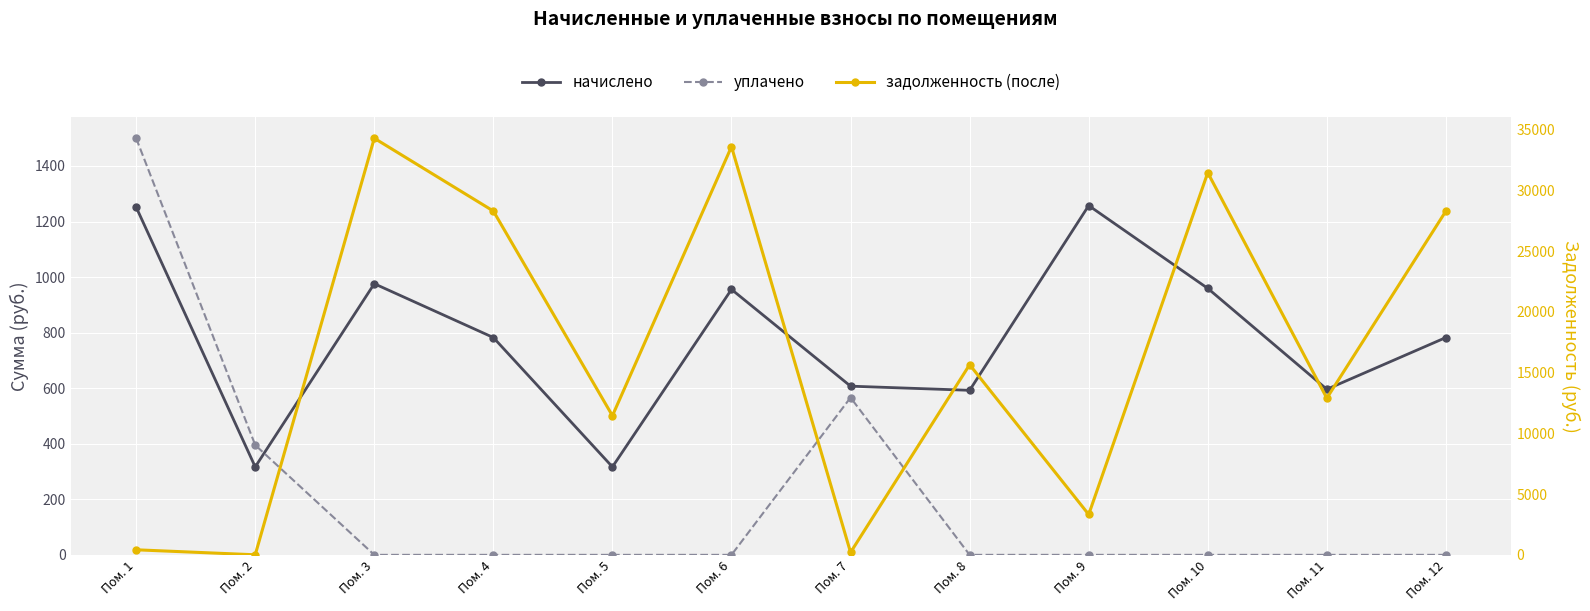

After their last crossing, which series has the higher values: начислено or уплачено?

начислено